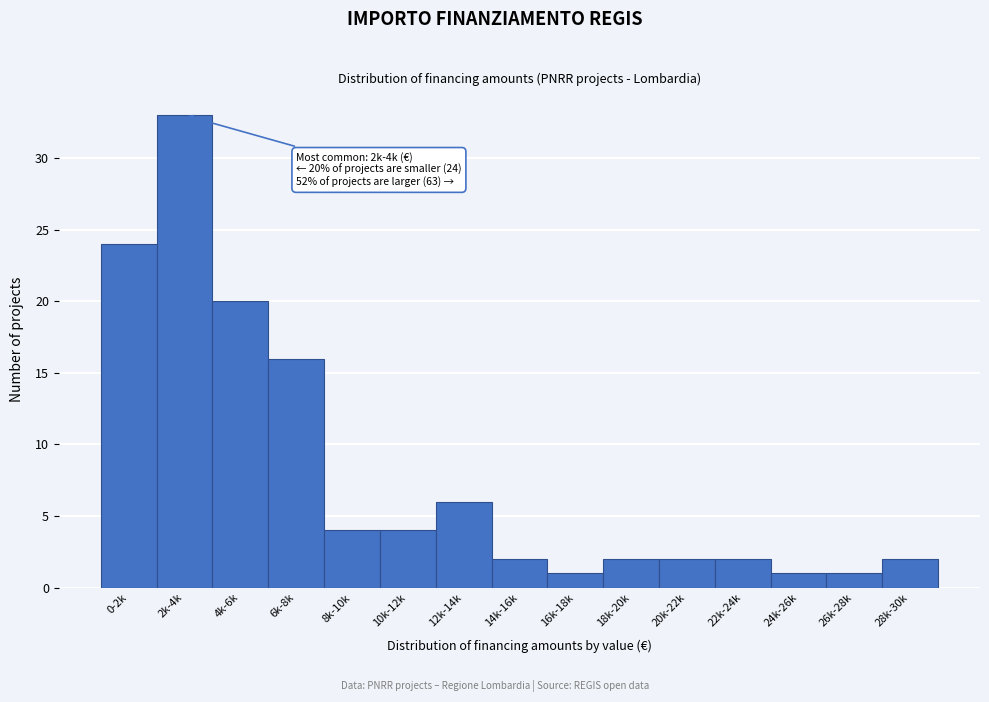

Reading left to right, extract all data points from this chart.

0-2k=24	2k-4k=33	4k-6k=20	6k-8k=16	8k-10k=4	10k-12k=4	12k-14k=6	14k-16k=2	16k-18k=1	18k-20k=2	20k-22k=2	22k-24k=2	24k-26k=1	26k-28k=1	28k-30k=2